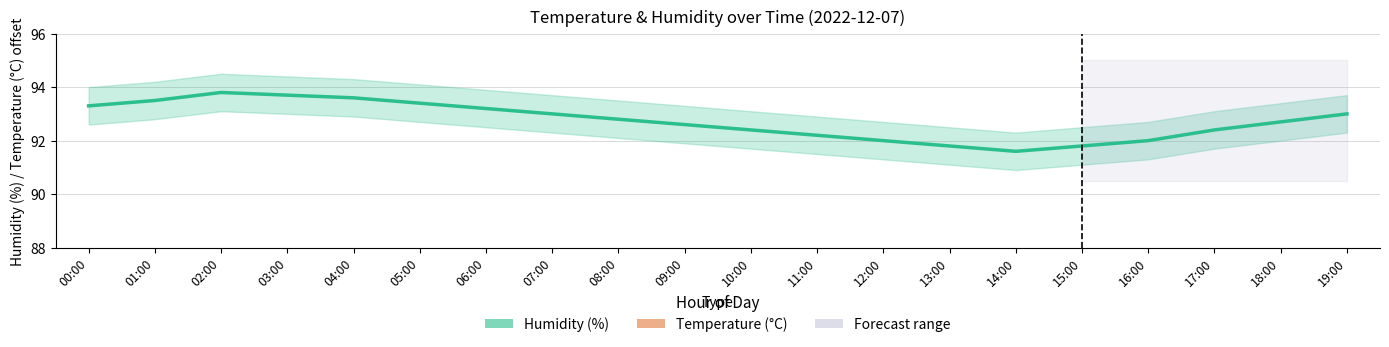

Where is the first local maximum for Temperature (°C)?

14:00